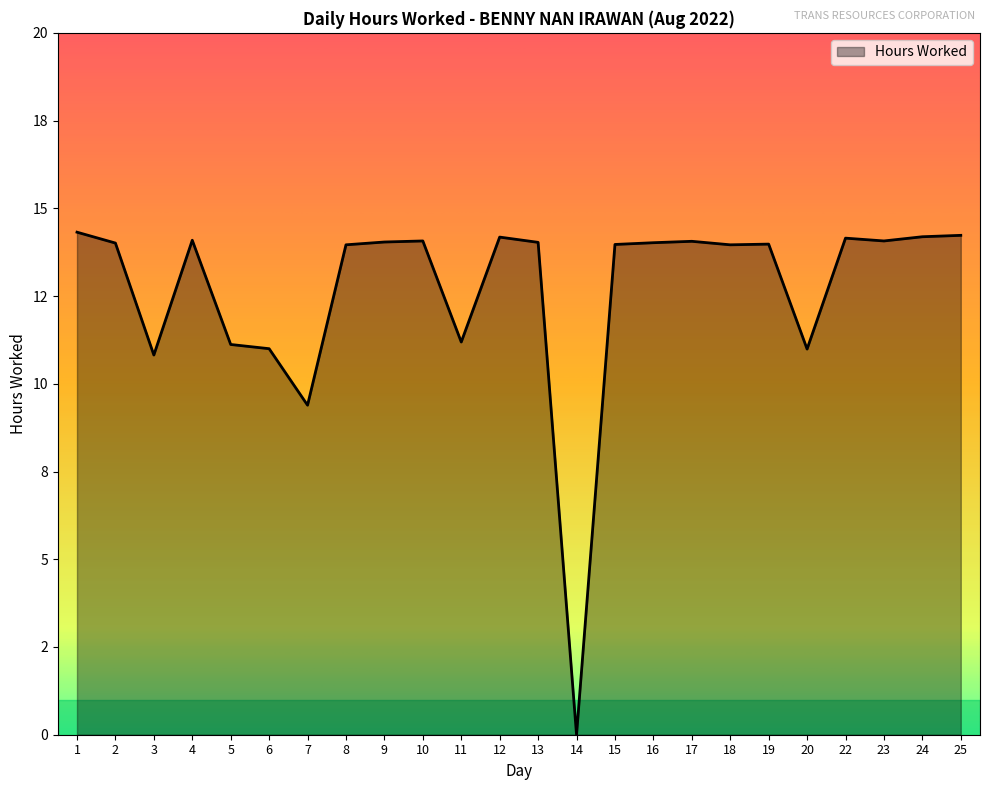

Where does the data first go above 14?

1